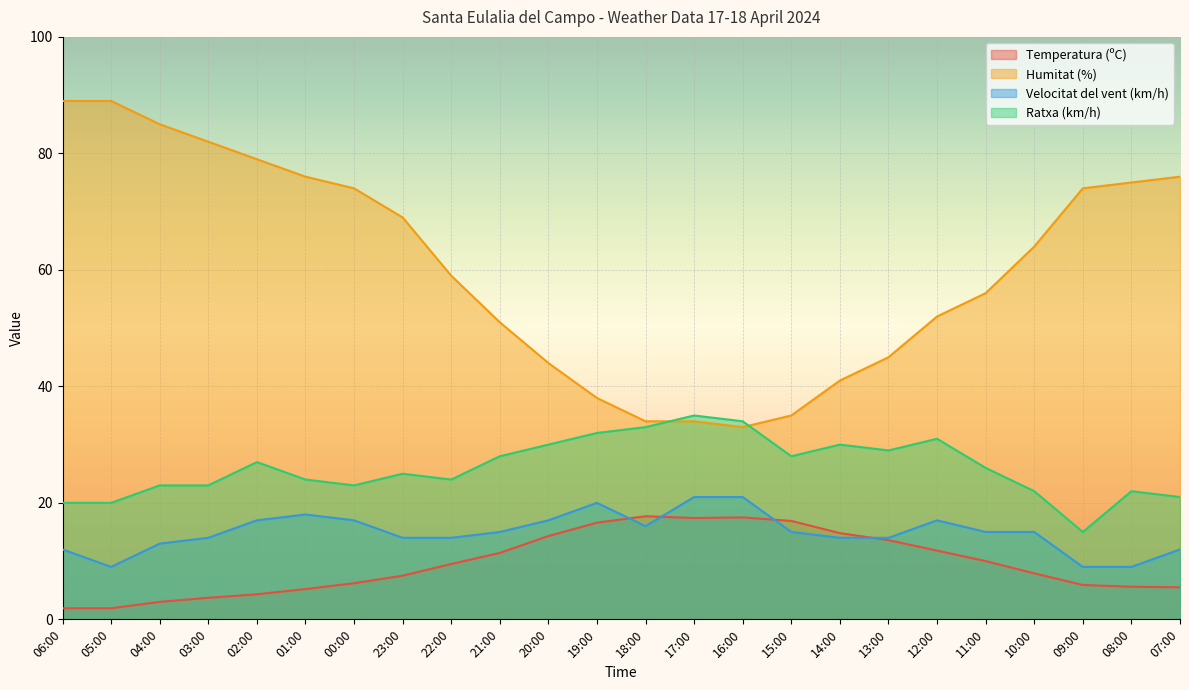

The value of Temperatura (ºC) at 01:00 is 5.2. True or false?

True